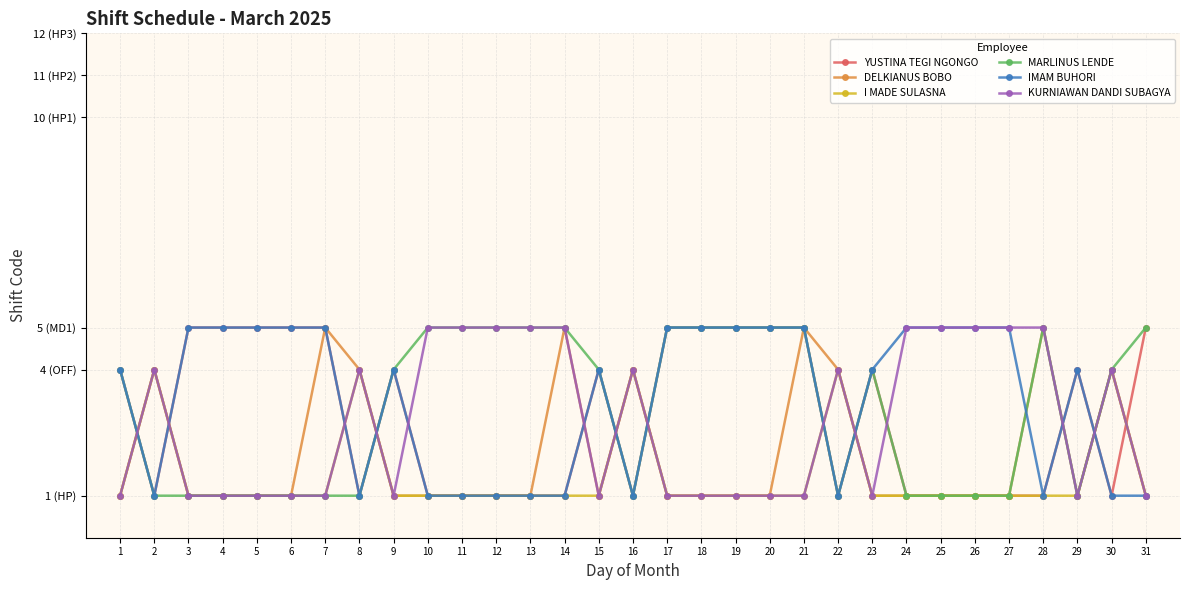

Does the chart display data point markers on the line(s)?

Yes